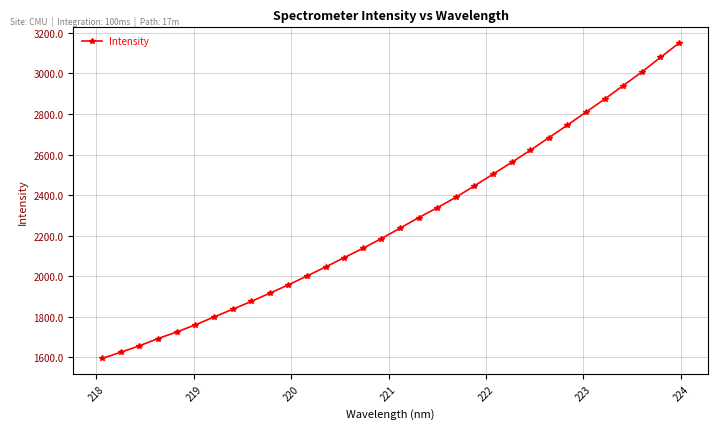

True or false: the data has more than 2 interior local peaks.

False